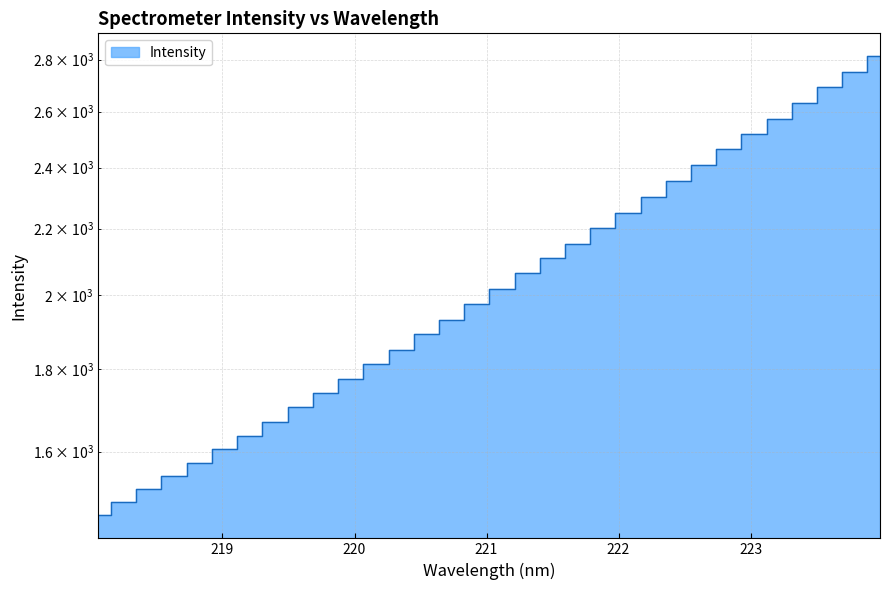

How many data points does each series have?

32